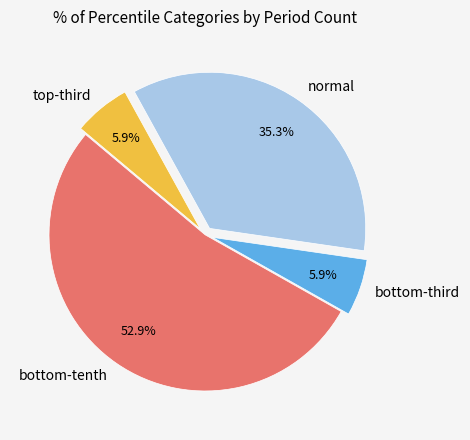

Count the number of slices in the pie.

4